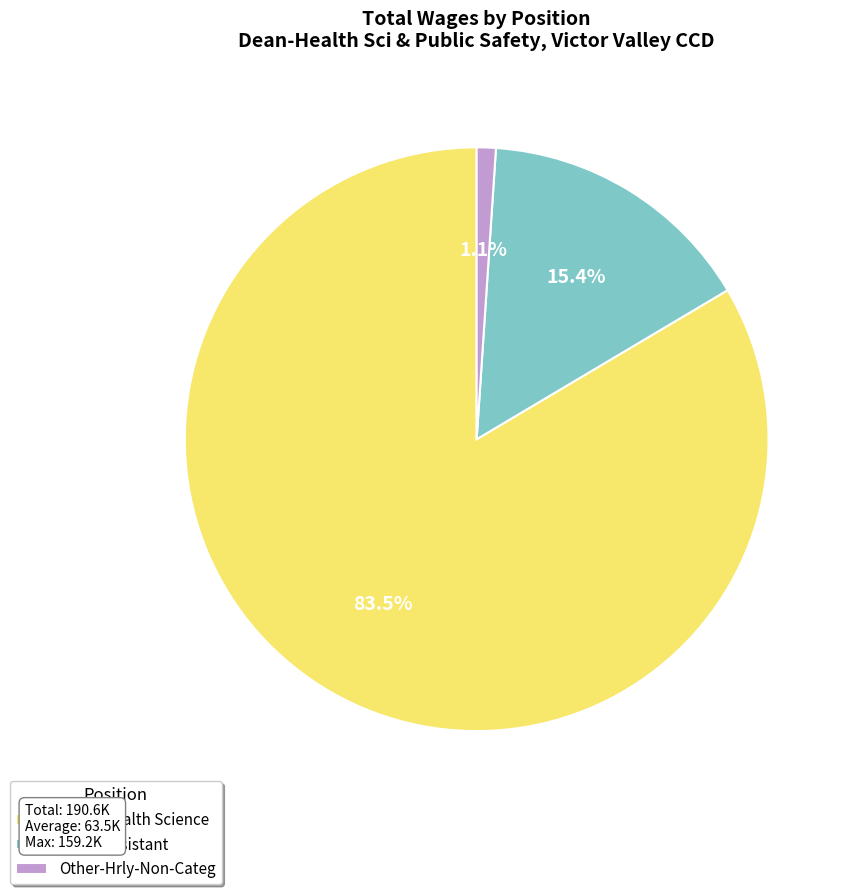

Which slice is the smallest?

Other-Hrly-Non-Categ